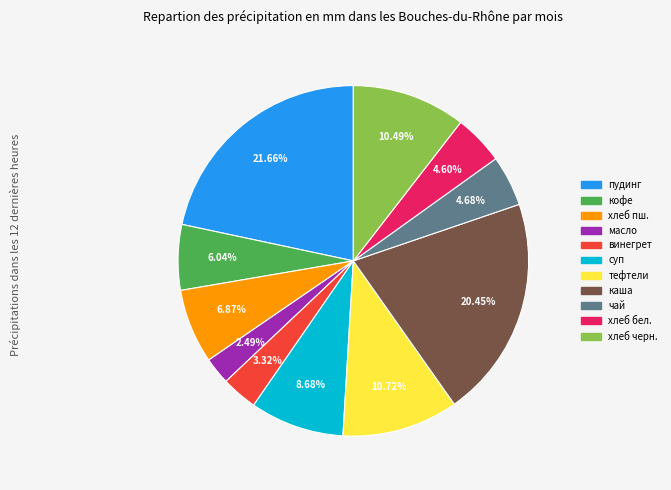

Is there any slice that represents more than half of the pie?

No